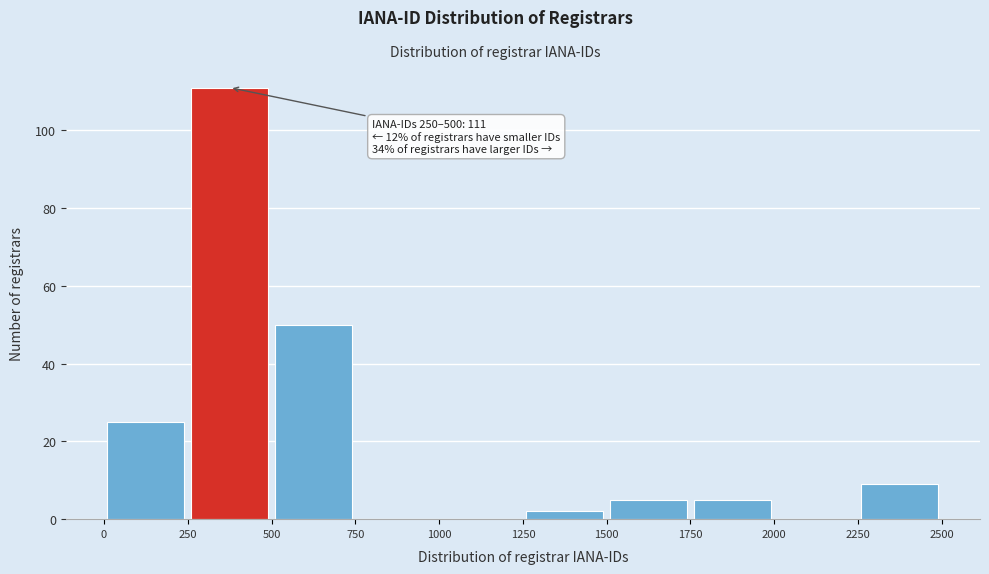

Over which range of the x-axis is the bar tallest?

250 to 500